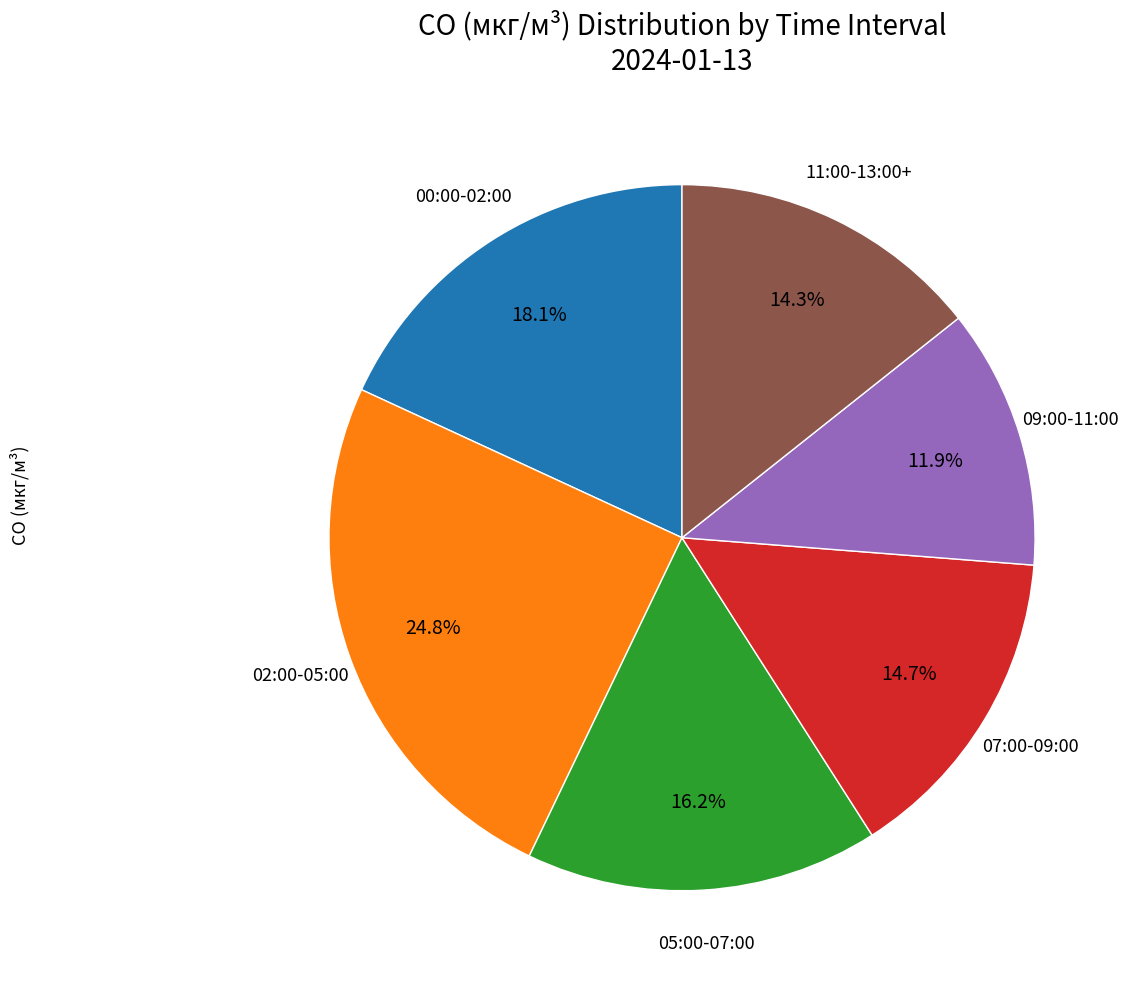

Does any single category account for the majority?

No